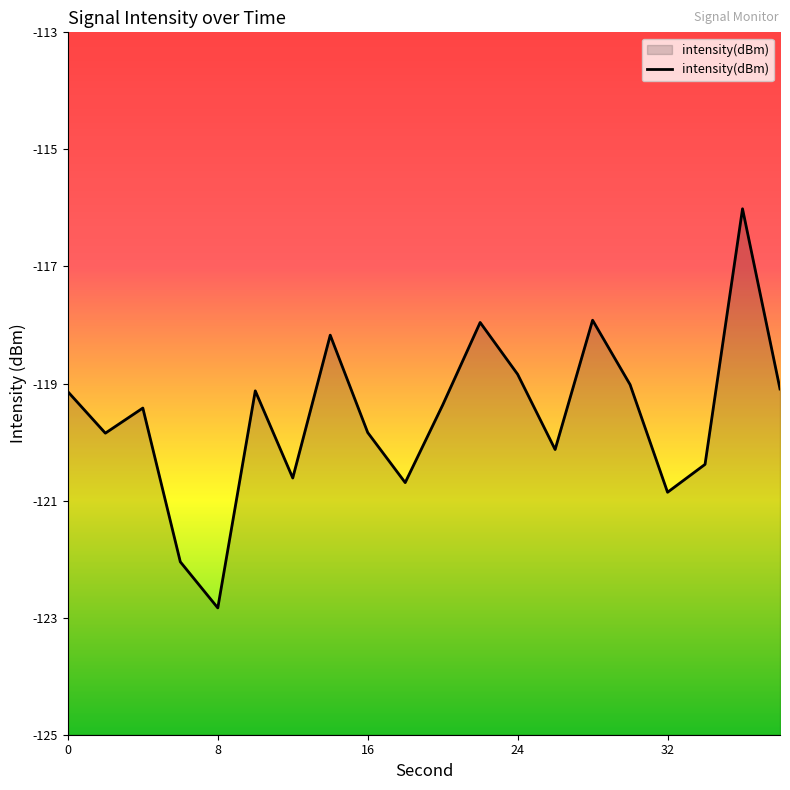

What is the smallest value displayed?

-122.8